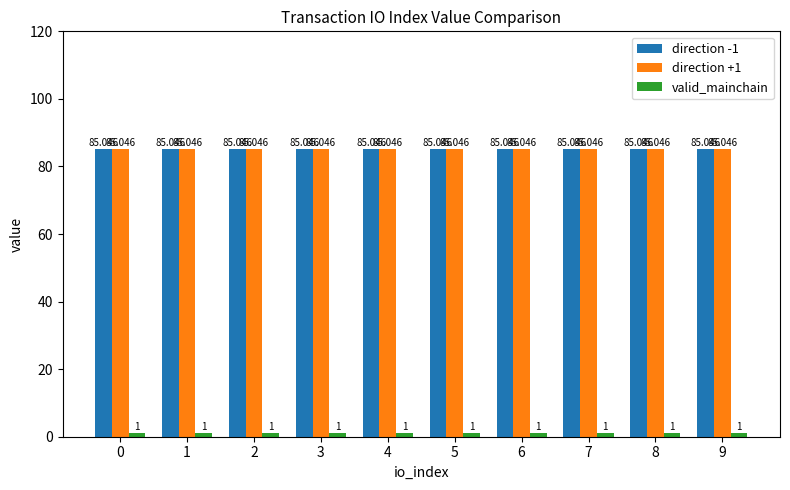

Are the bars grouped side by side (vs. stacked)?

Yes